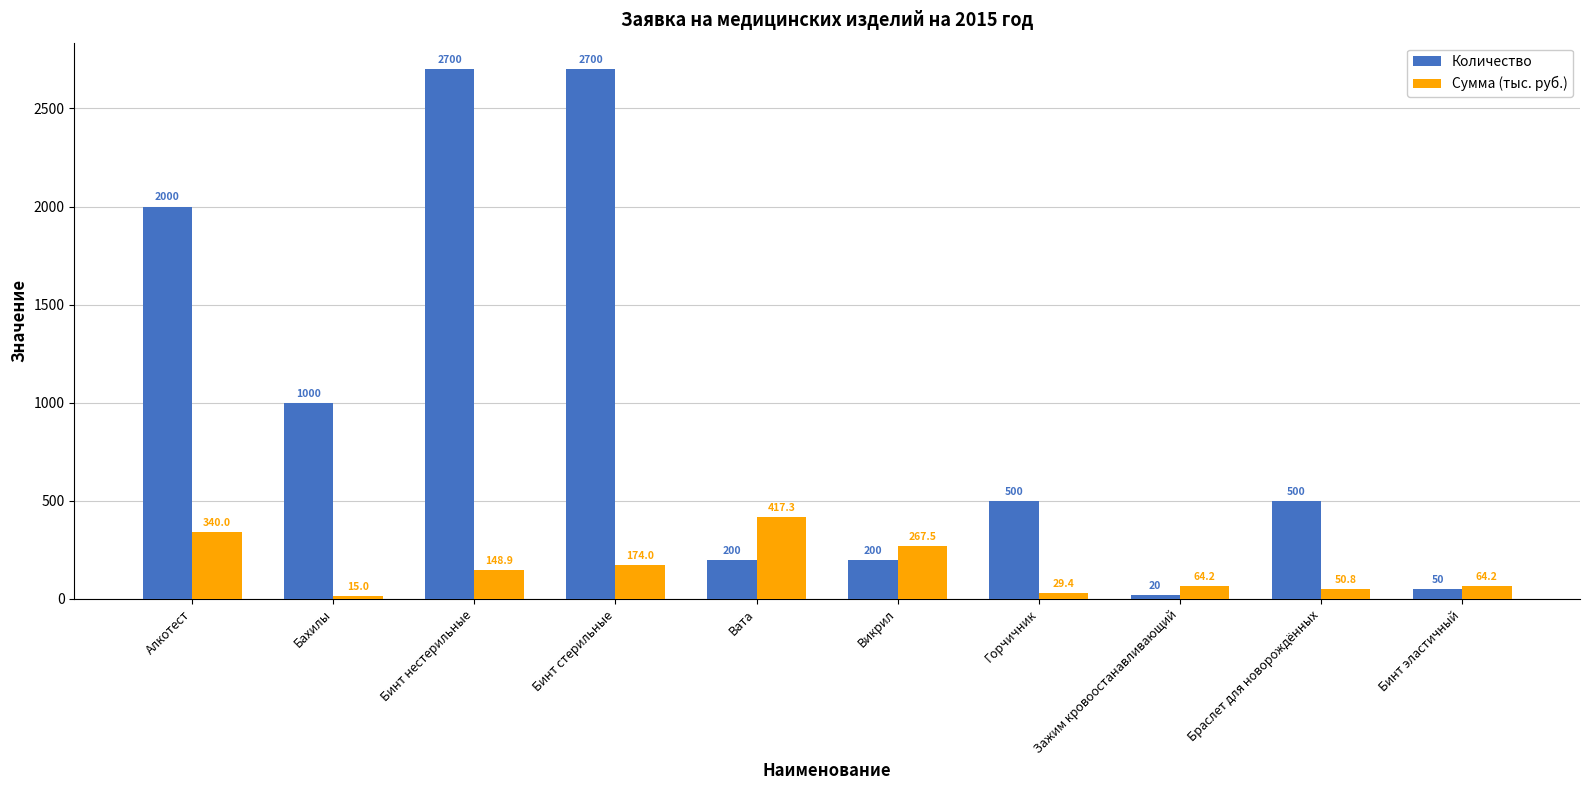

Between Горчичник and Браслет для новорождённых, which series saw the biggest shift?

Сумма (тыс. руб.)